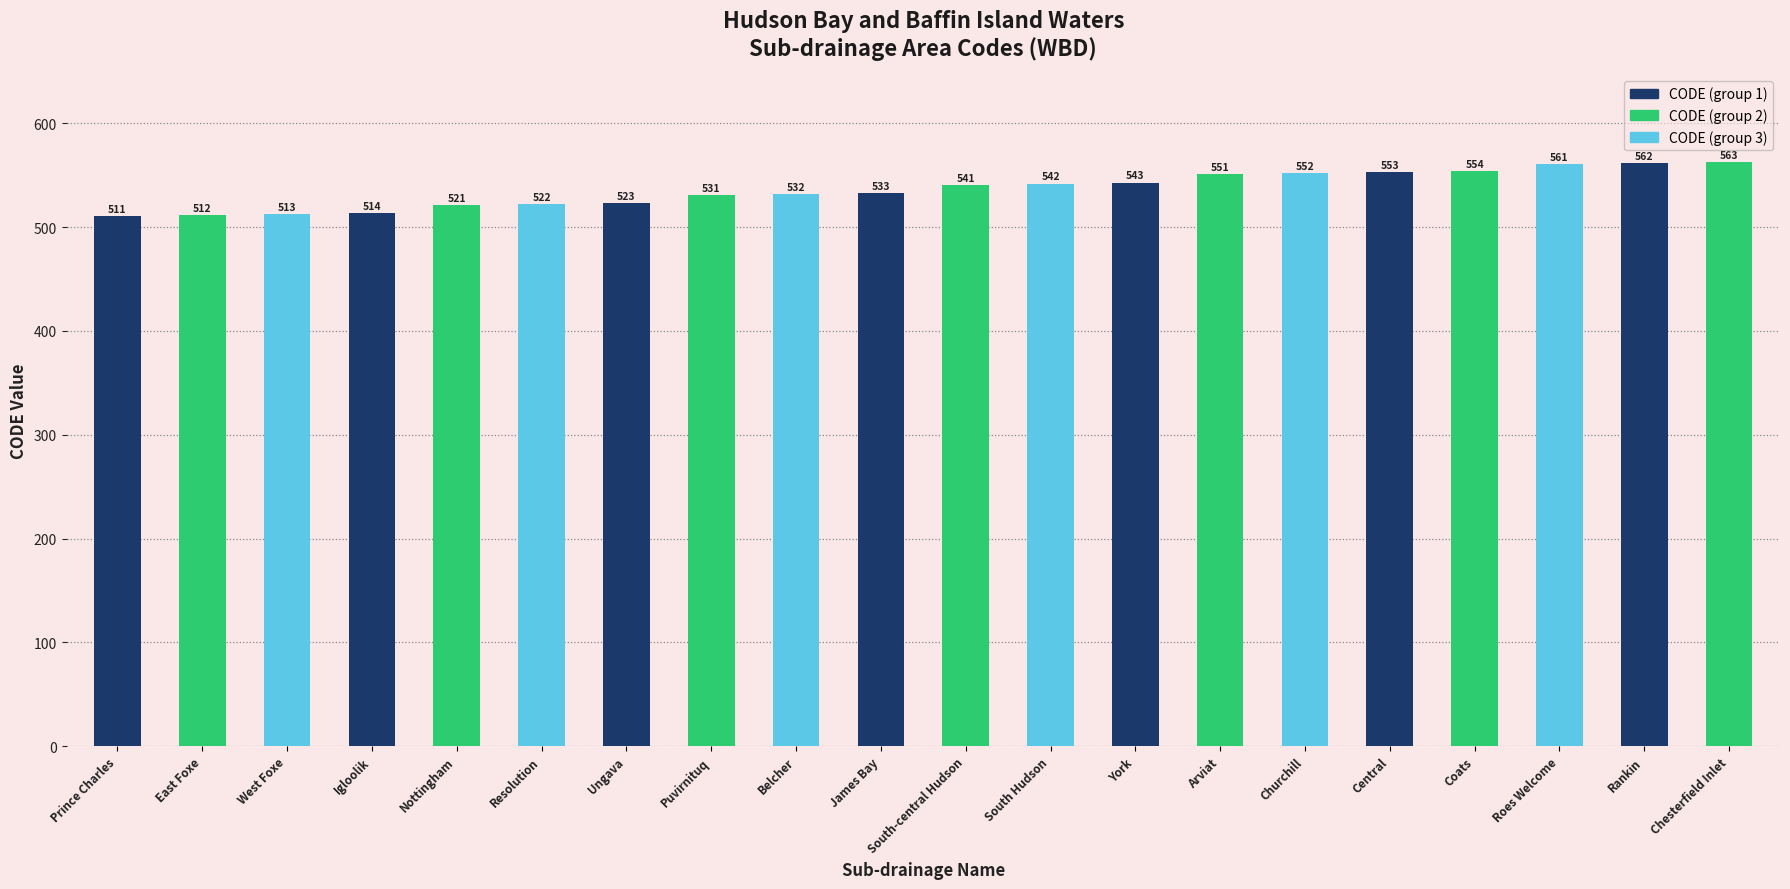

Where is the data nearest to the value 537?

James Bay